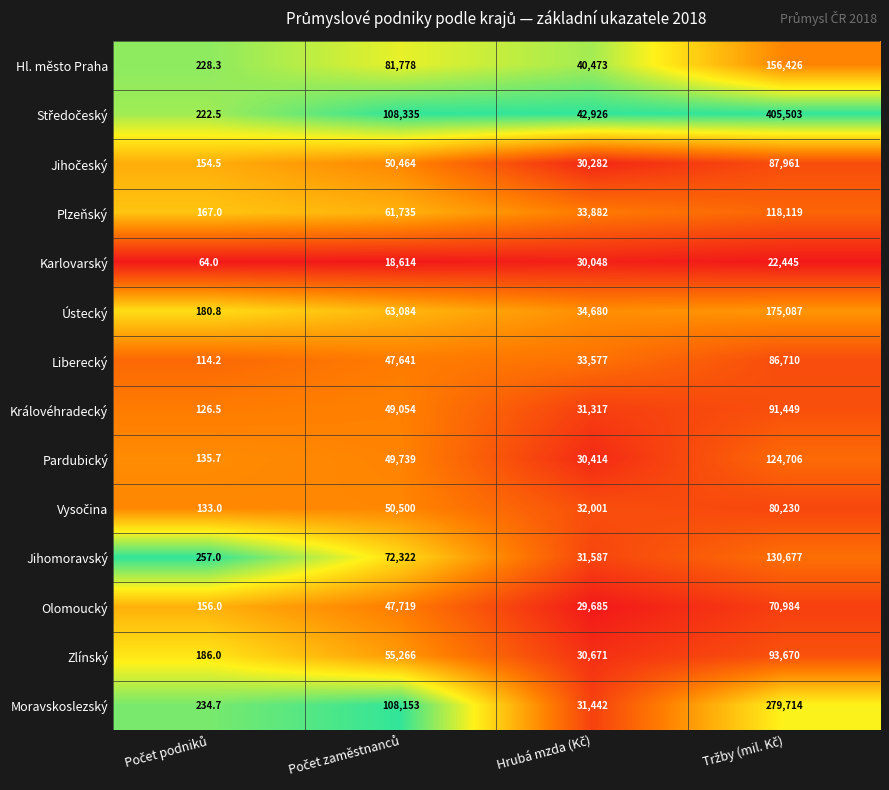

What is the minimum value for Olomoucký?

156.0